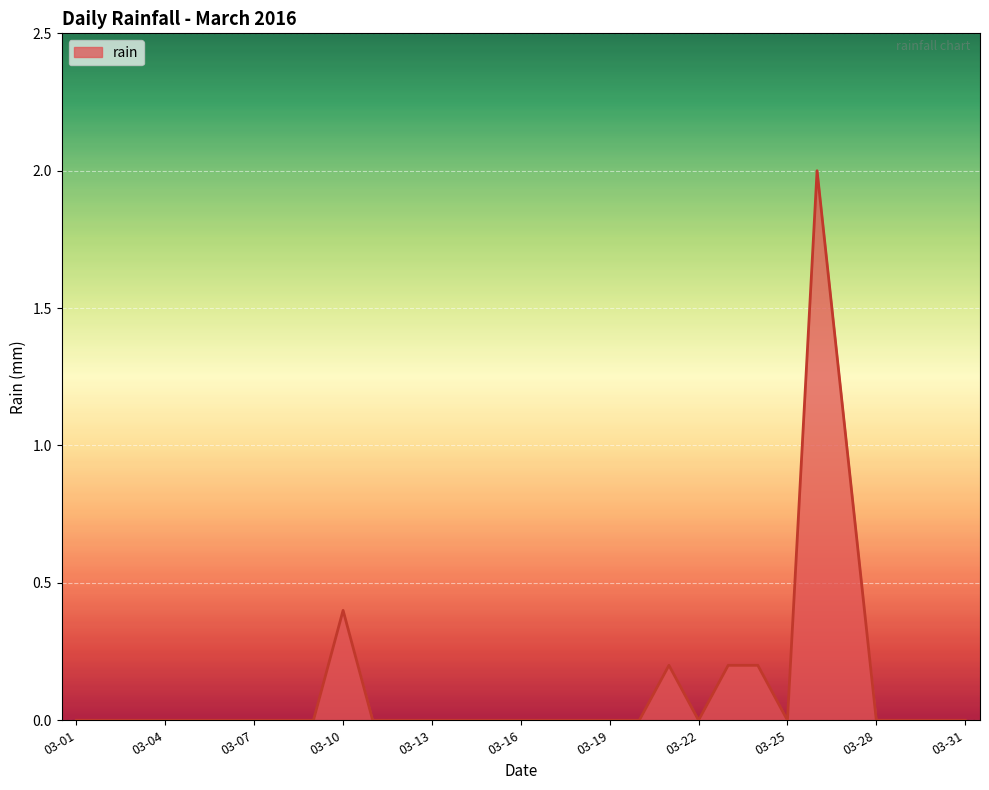

What is the difference between the maximum and minimum values?

2.0